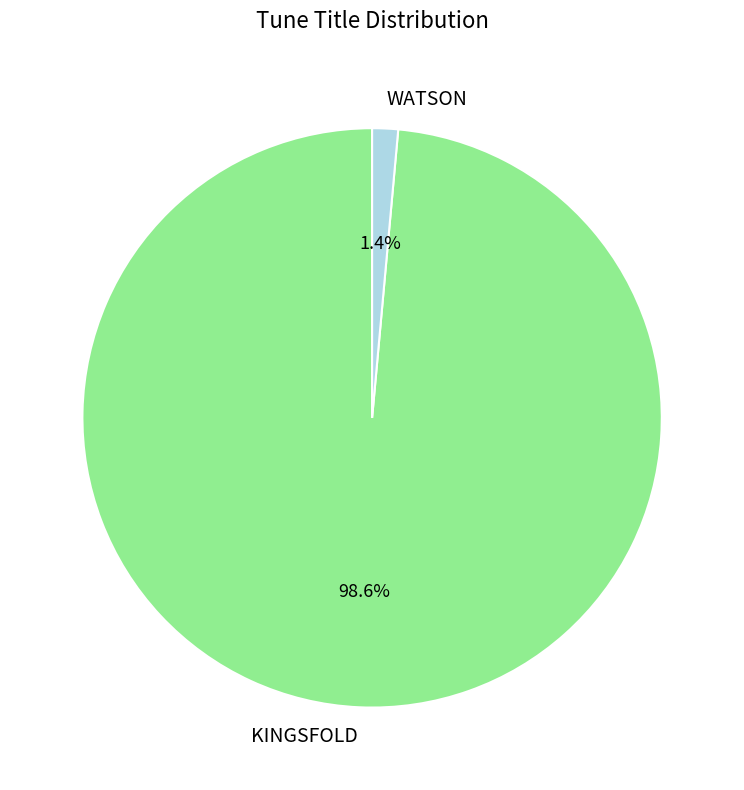

Is there any slice that represents more than half of the pie?

Yes